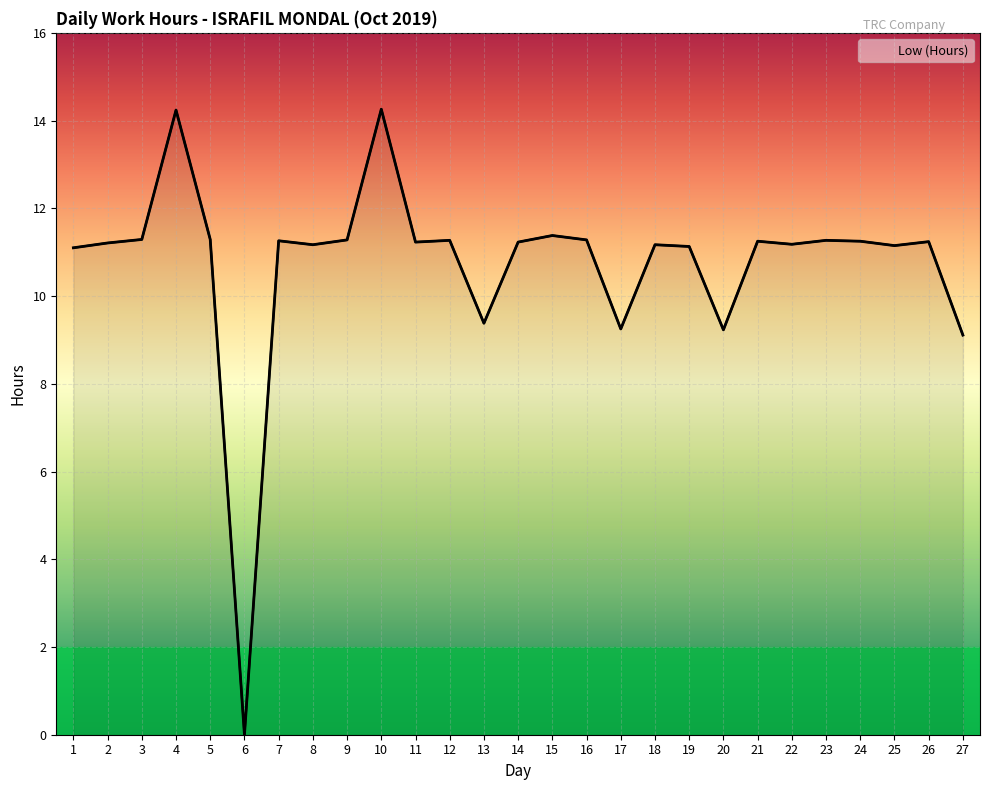

What is the difference between the values at 11 and 20?

2.0